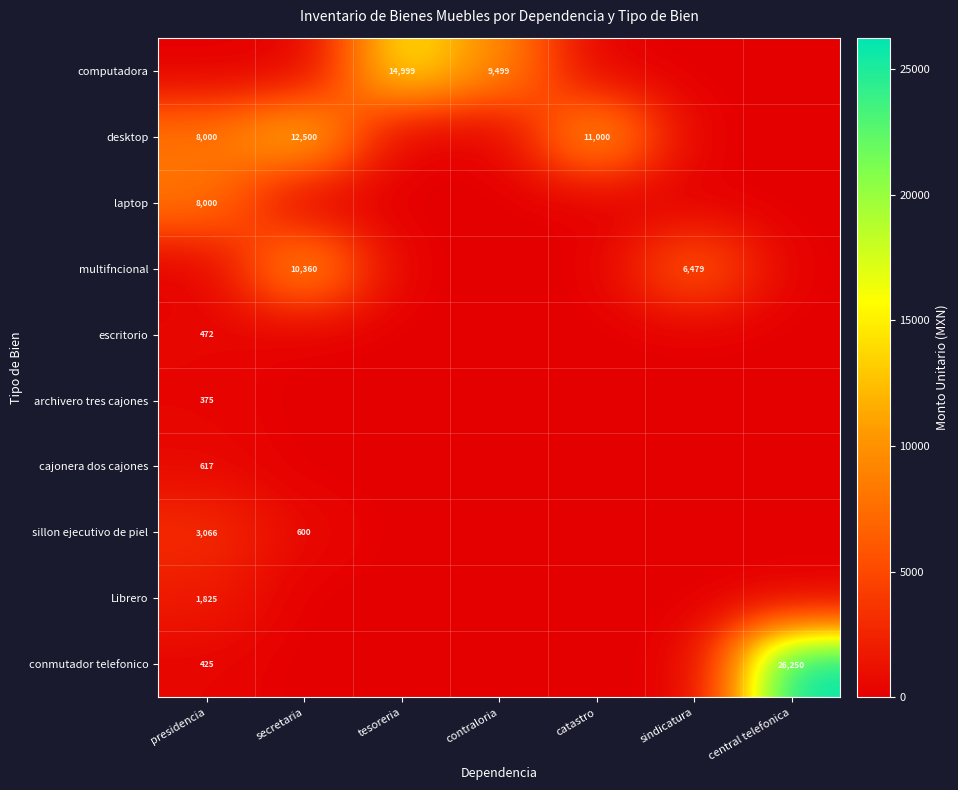

True or false: laptop has a value of 0.0 at secretaria.

True